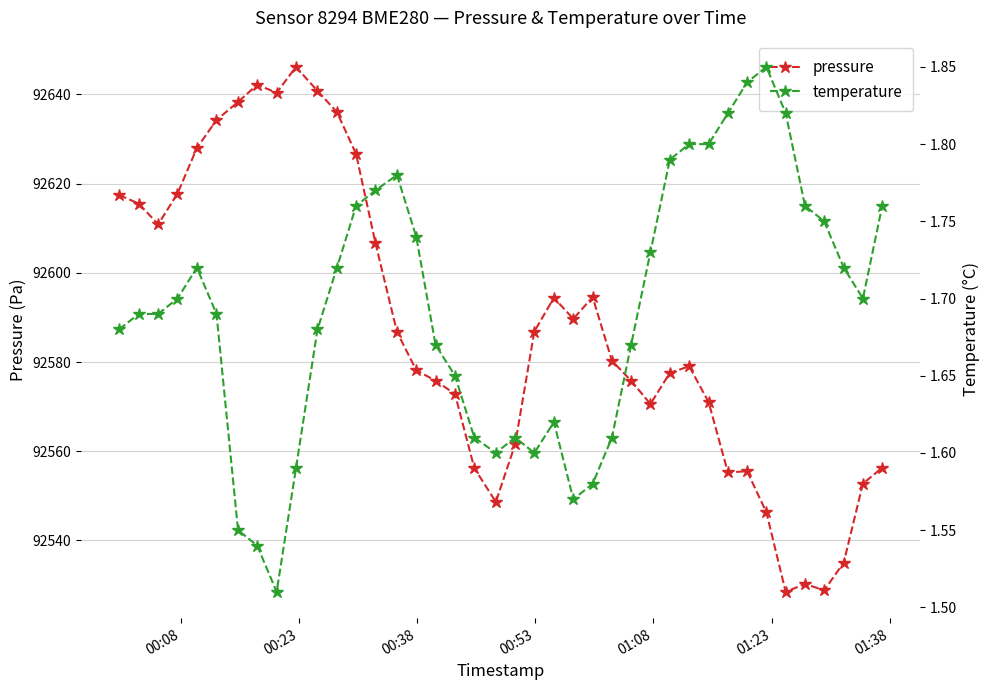

True or false: pressure has more than 0 interior local peaks.

True